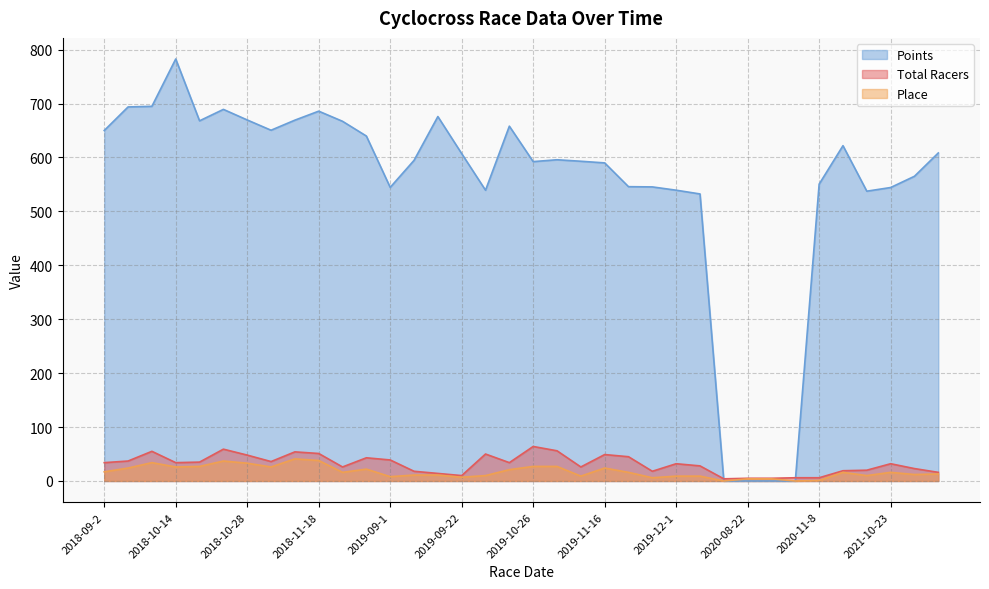

What is the difference between the highest and lowest values at 2019-11-24?

539.4